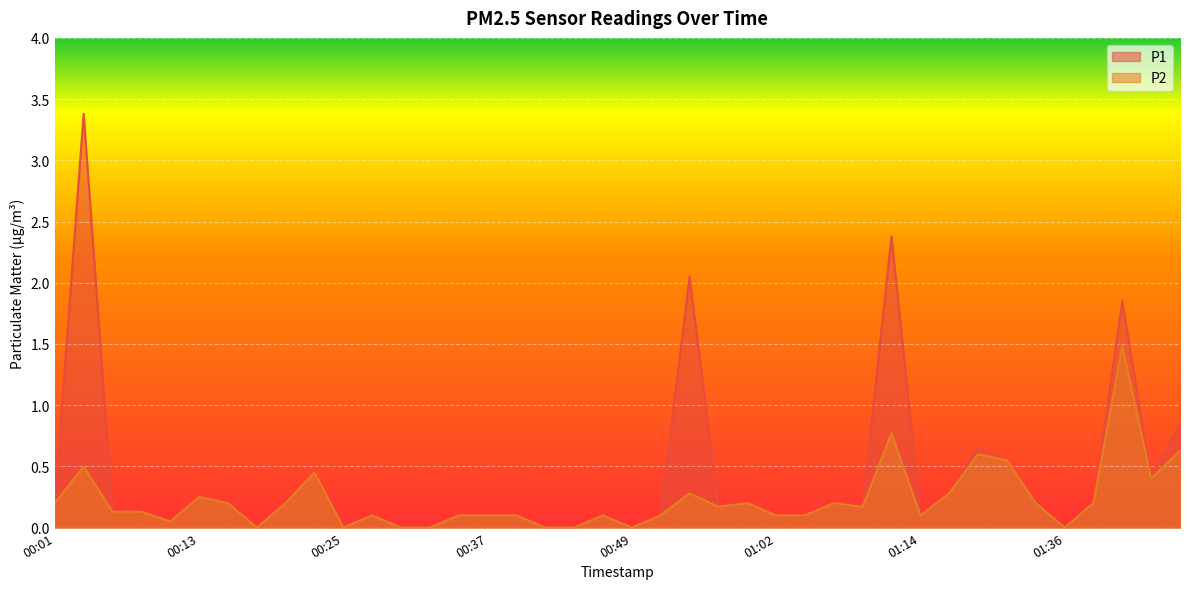

Which category has the lowest value across all series?

00:18